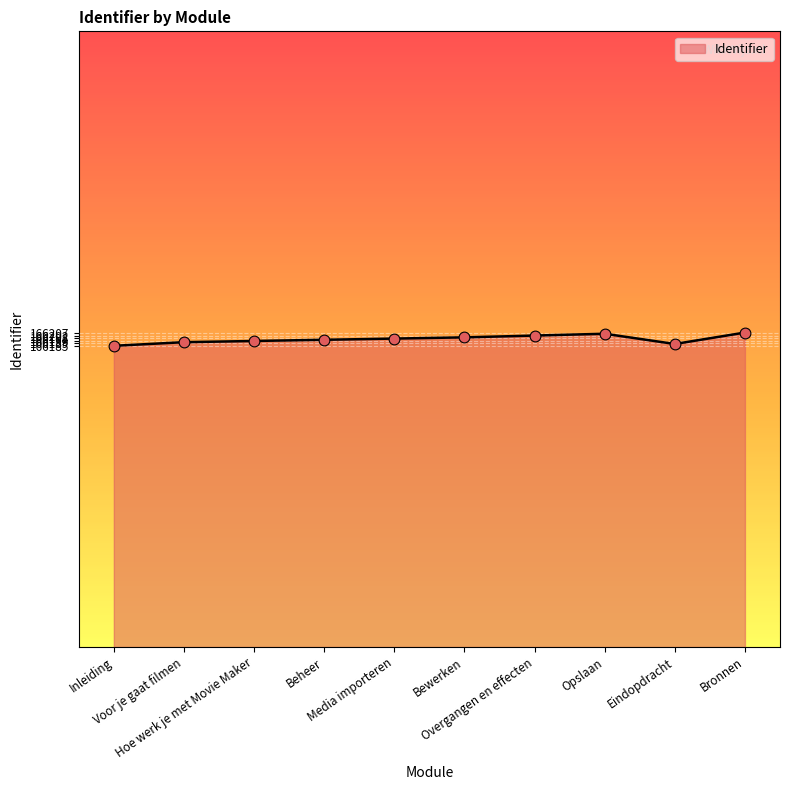

Approximately how many times larger is the value at Beheer compared to Hoe werk je met Movie Maker?

1.0